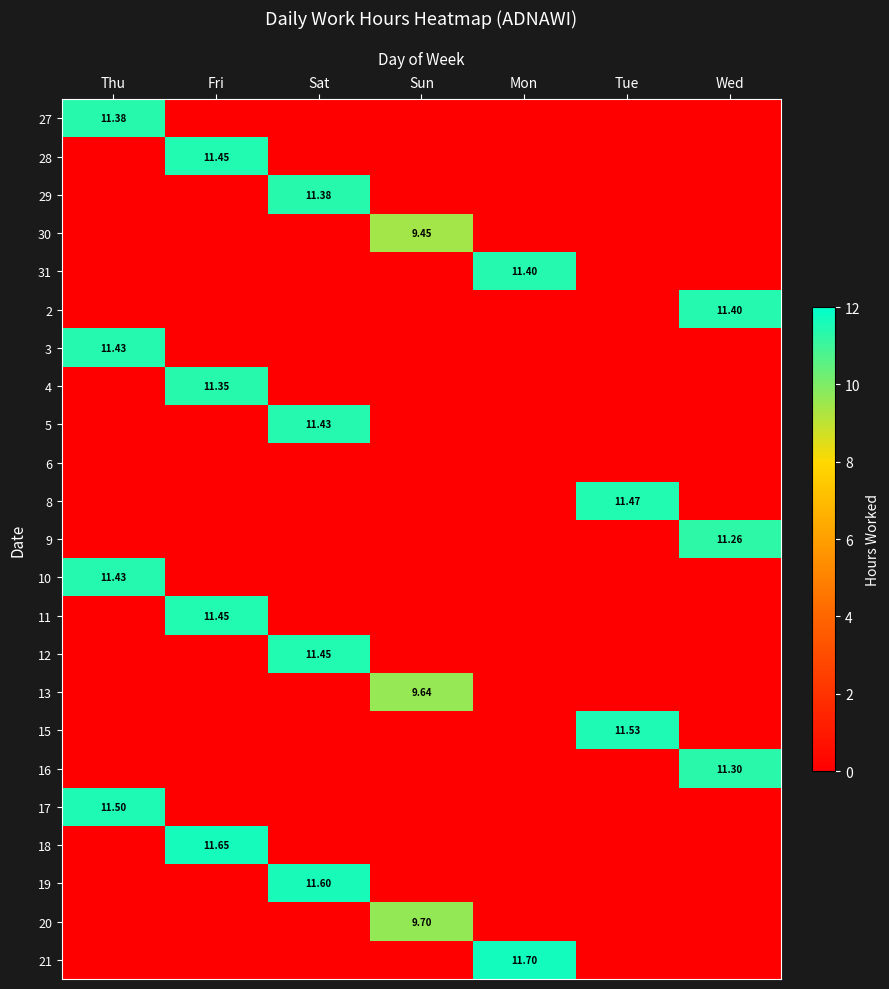

Rank the series by their maximum value, from lowest to highest.

6, 30, 13, 20, 9, 16, 4, 27, 29, 31, 2, 3, 5, 10, 28, 11, 12, 8, 17, 15, 19, 18, 21